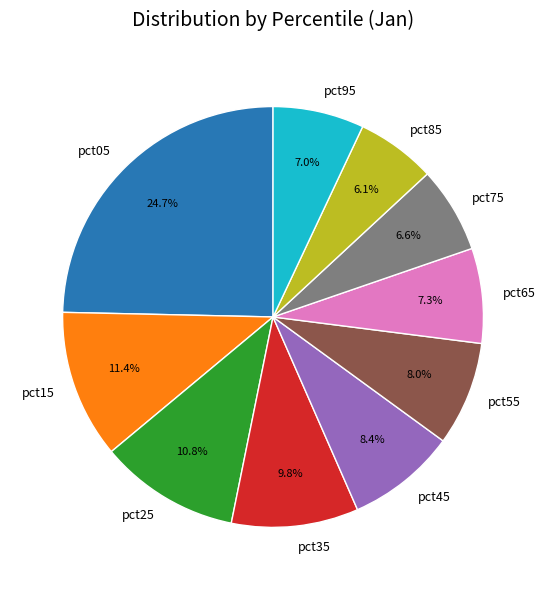

What portion of the pie excludes pct45?

91.6%